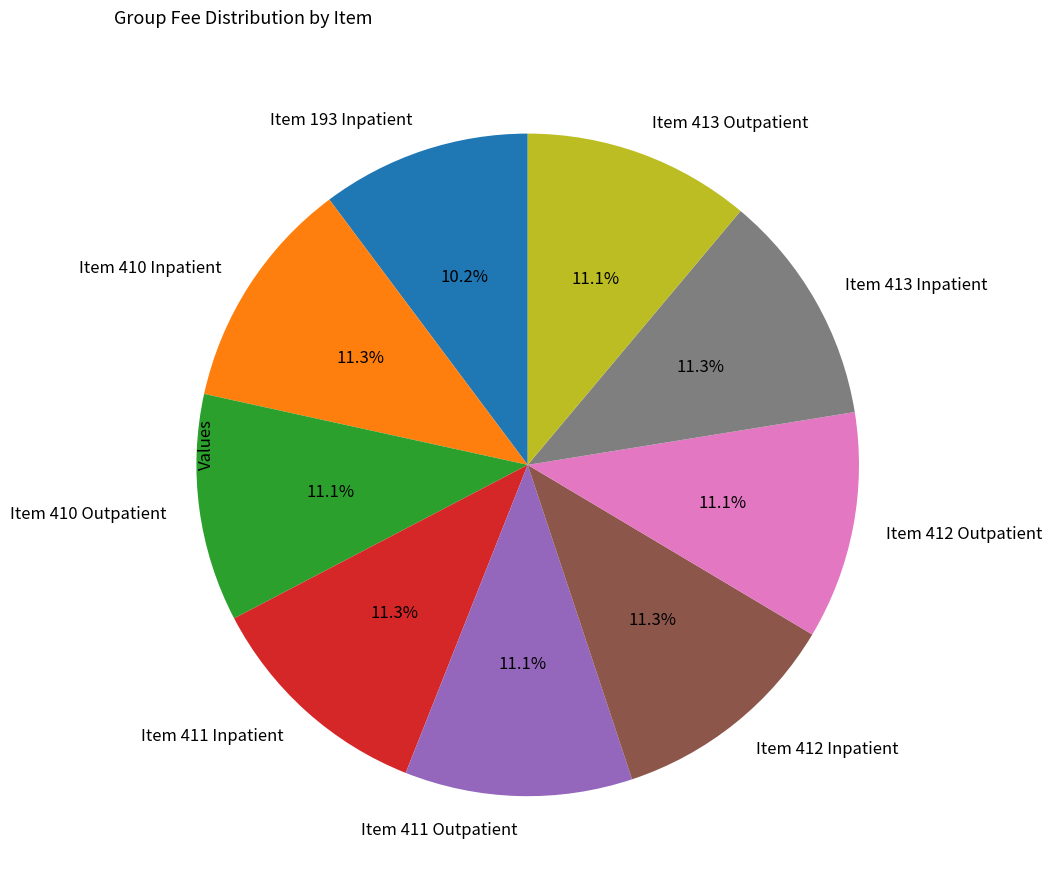

True or false: Item 411 Outpatient accounts for 18% of the total.

False